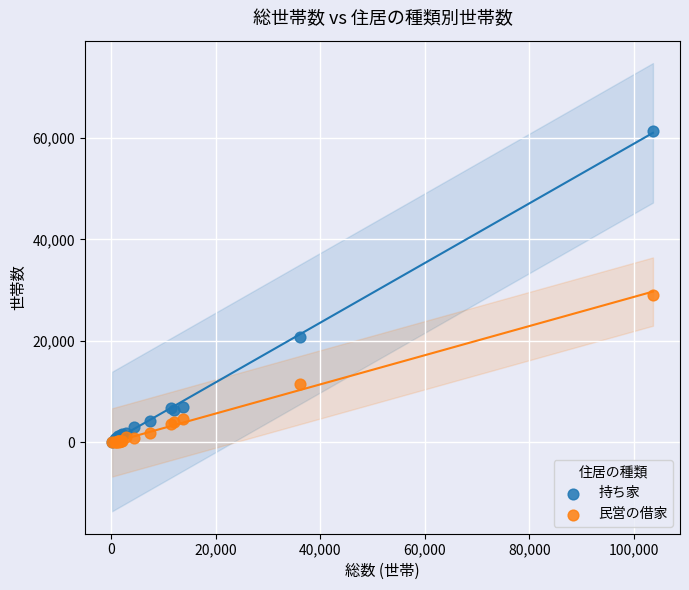

What are all the series names shown in the legend?

持ち家, 民営の借家